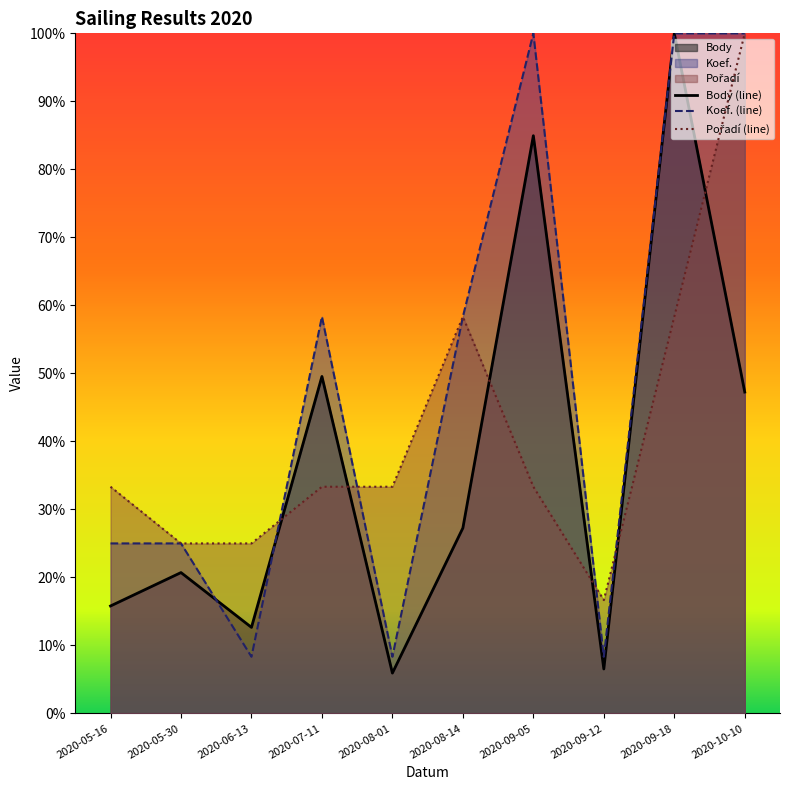

Where is the first local minimum for Body?

2020-06-13